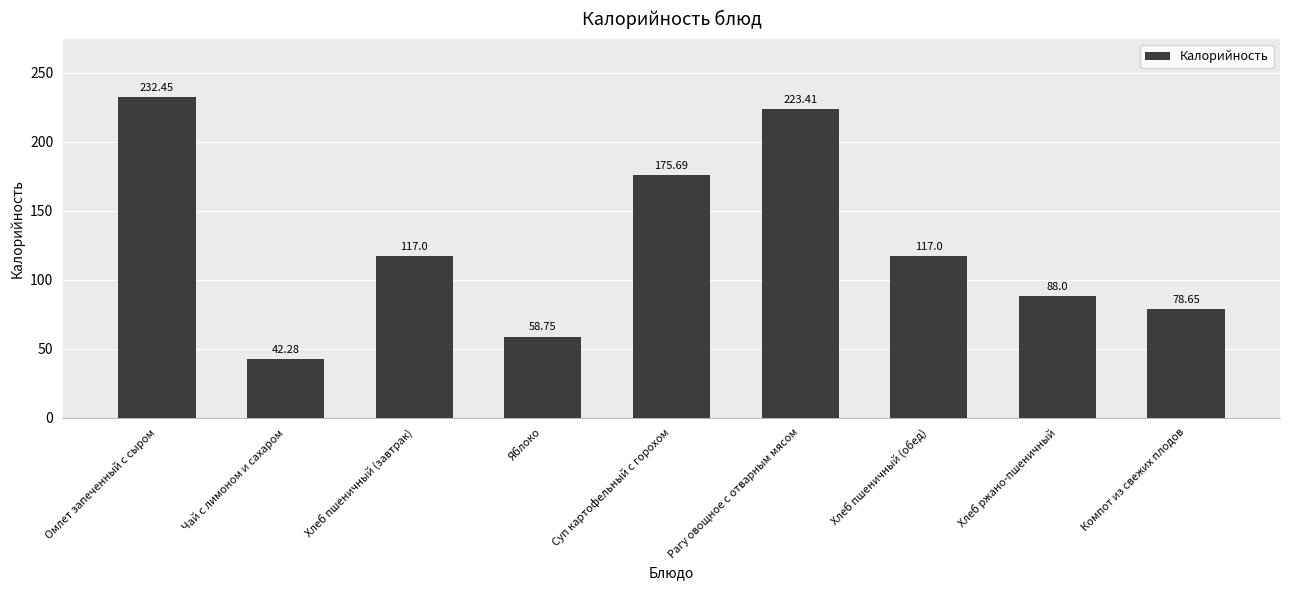

What is the difference between the second highest and minimum values?

181.1